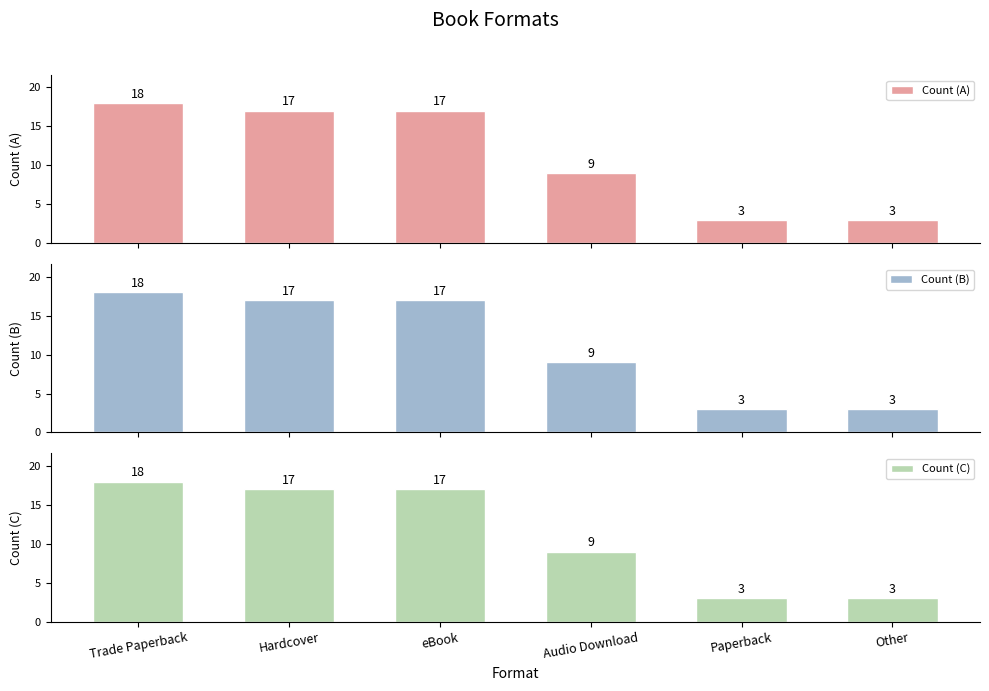

Are the bars grouped side by side (vs. stacked)?

Yes